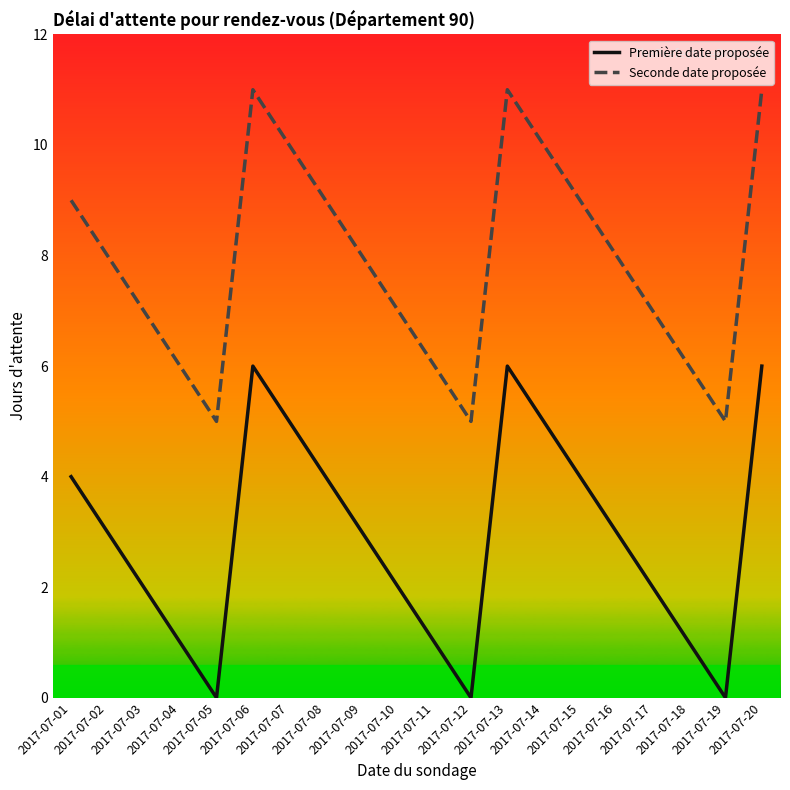

Is it true that Seconde date proposée equals 5 at 2017-07-19?

True